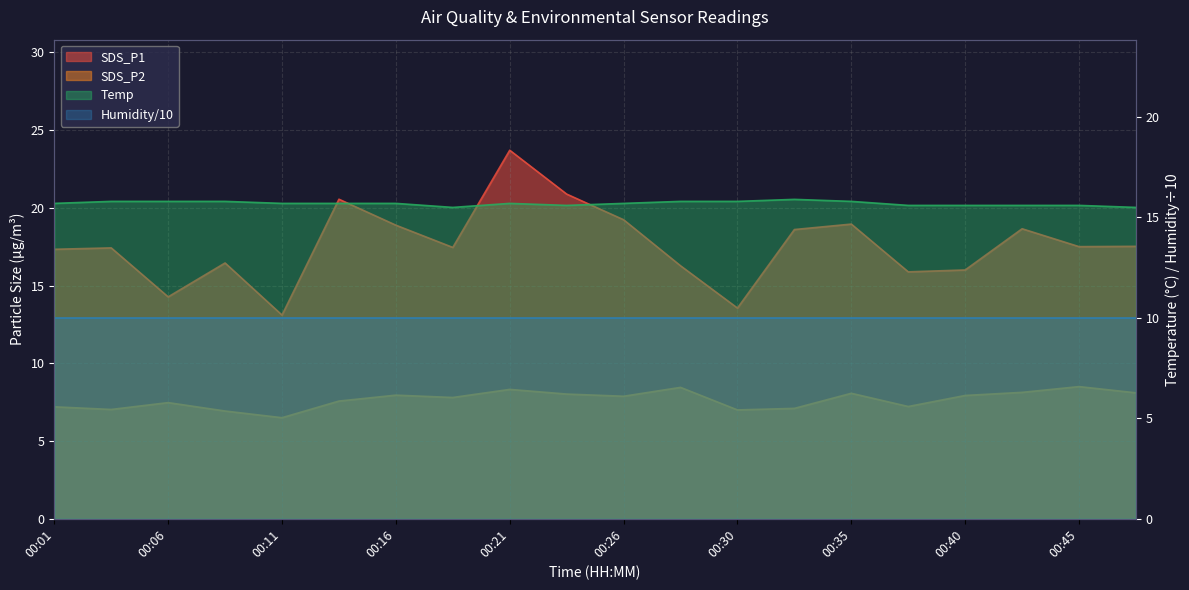

What value does the SDS_P1 series have at 00:38?

15.9